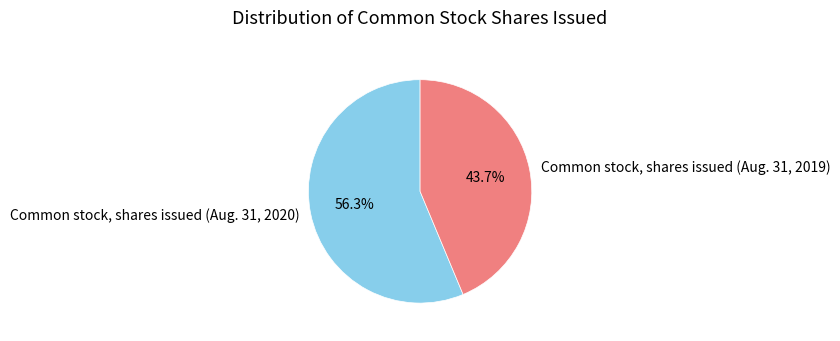

Which slice is the smallest?

Common stock, shares issued (Aug. 31, 2019)